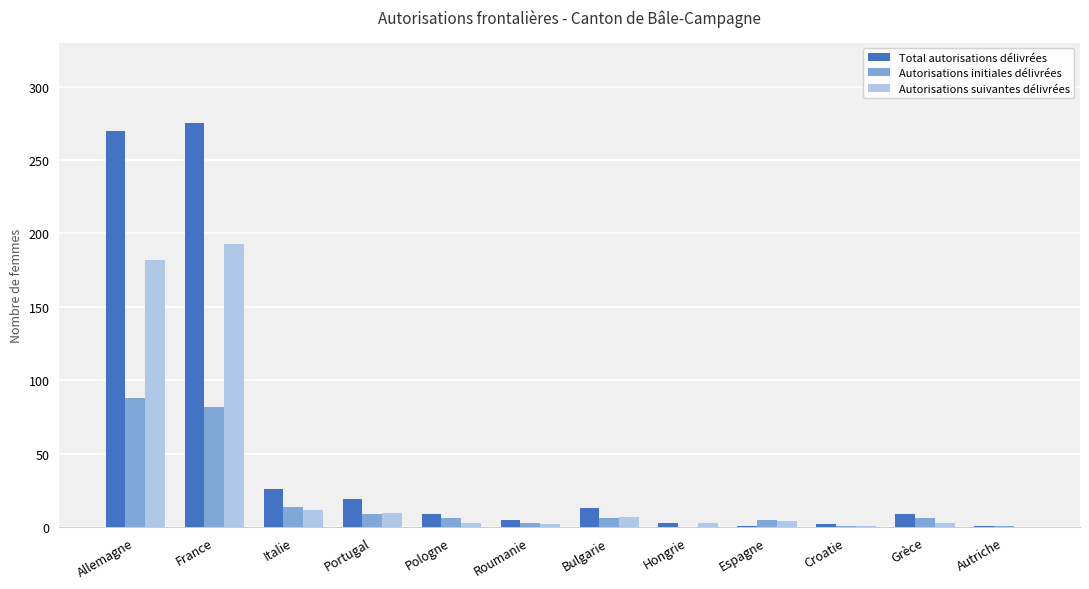

Count the number of categories in the chart.

12